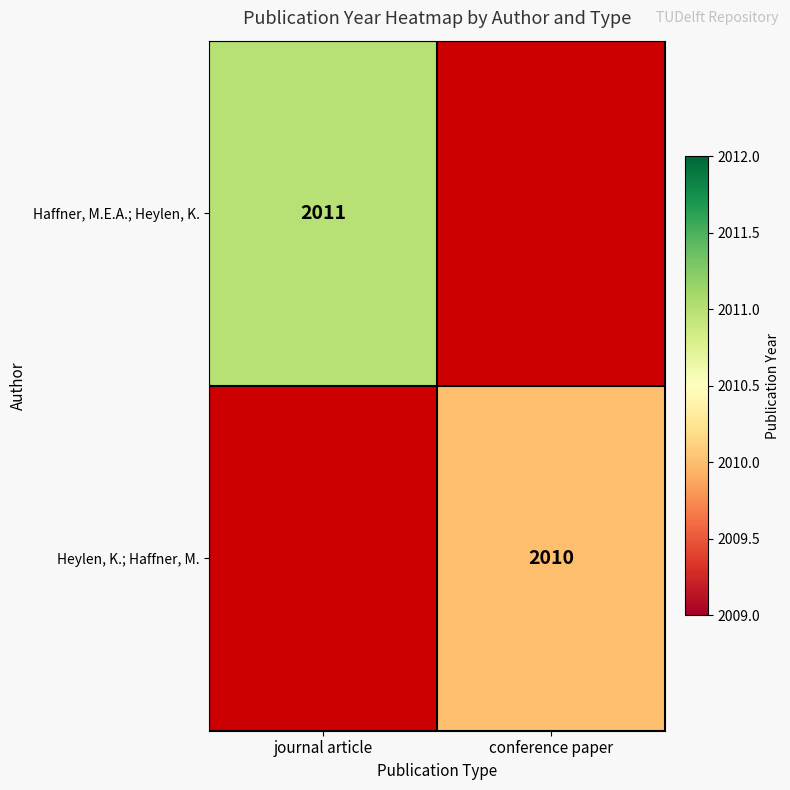

Is it true that Haffner, M.E.A.; Heylen, K. equals 2940 at journal article?

False